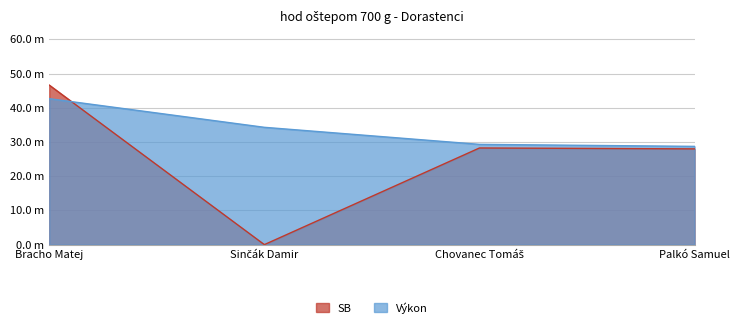

Which series has the largest range (max minus min)?

SB